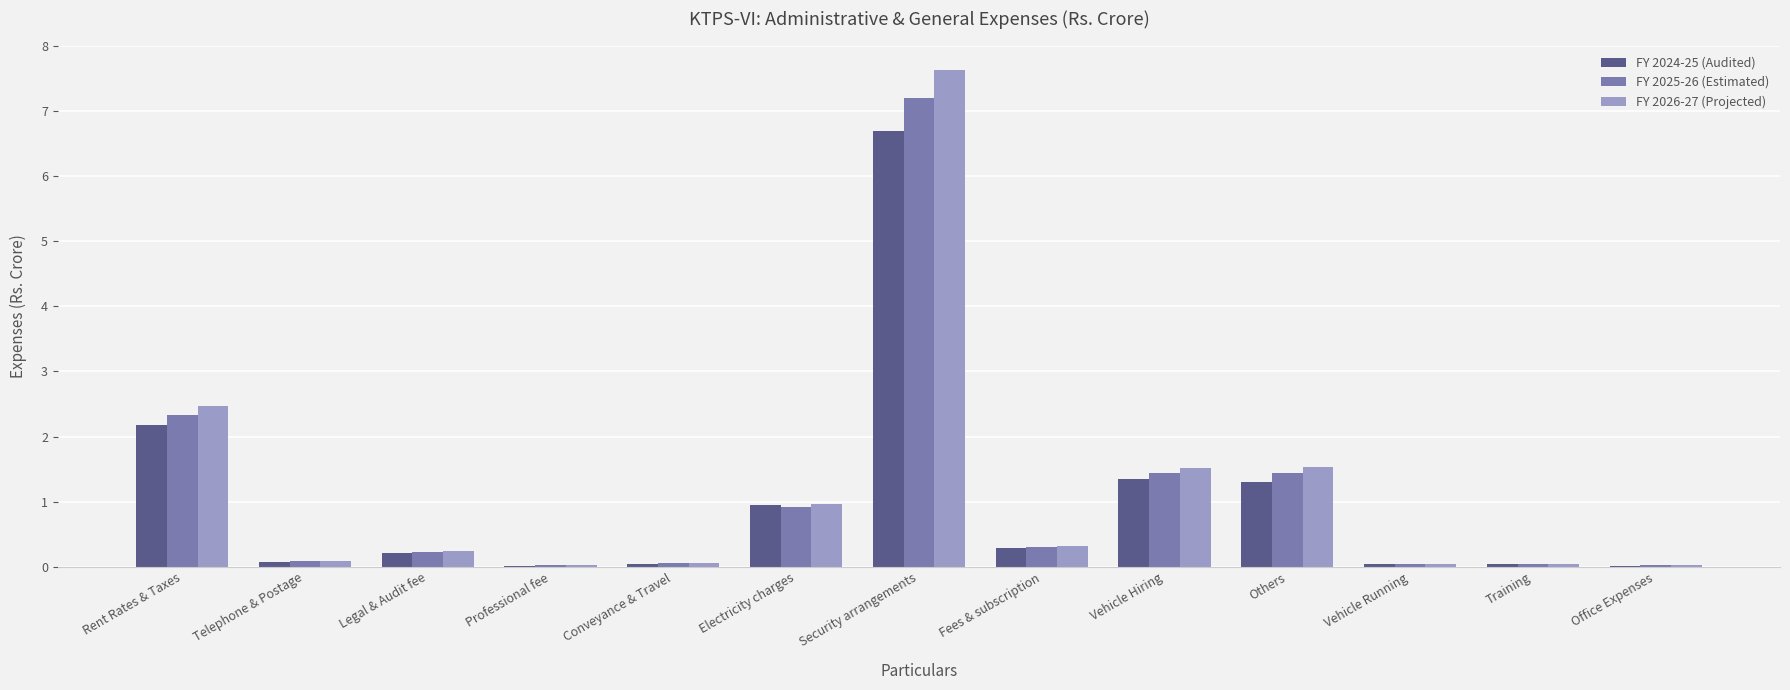

Which series has the largest total across all categories?

FY 2026-27 (Projected)